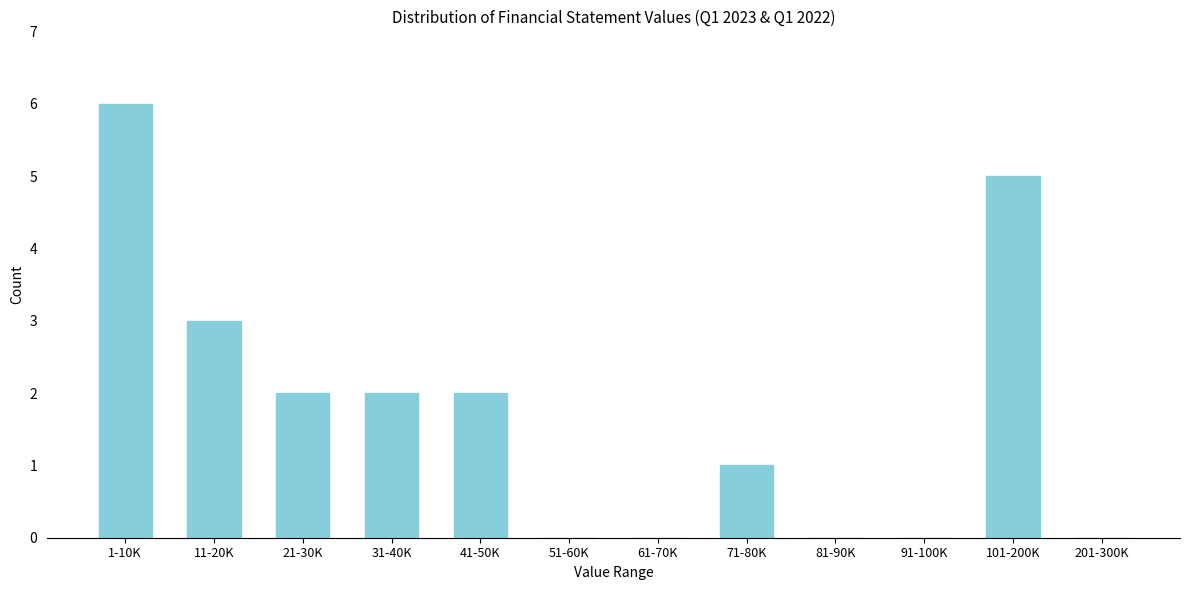

Reading left to right, what are all the values shown in this chart?

1-10K=6	11-20K=3	21-30K=2	31-40K=2	41-50K=2	51-60K=0	61-70K=0	71-80K=1	81-90K=0	91-100K=0	101-200K=5	201-300K=0